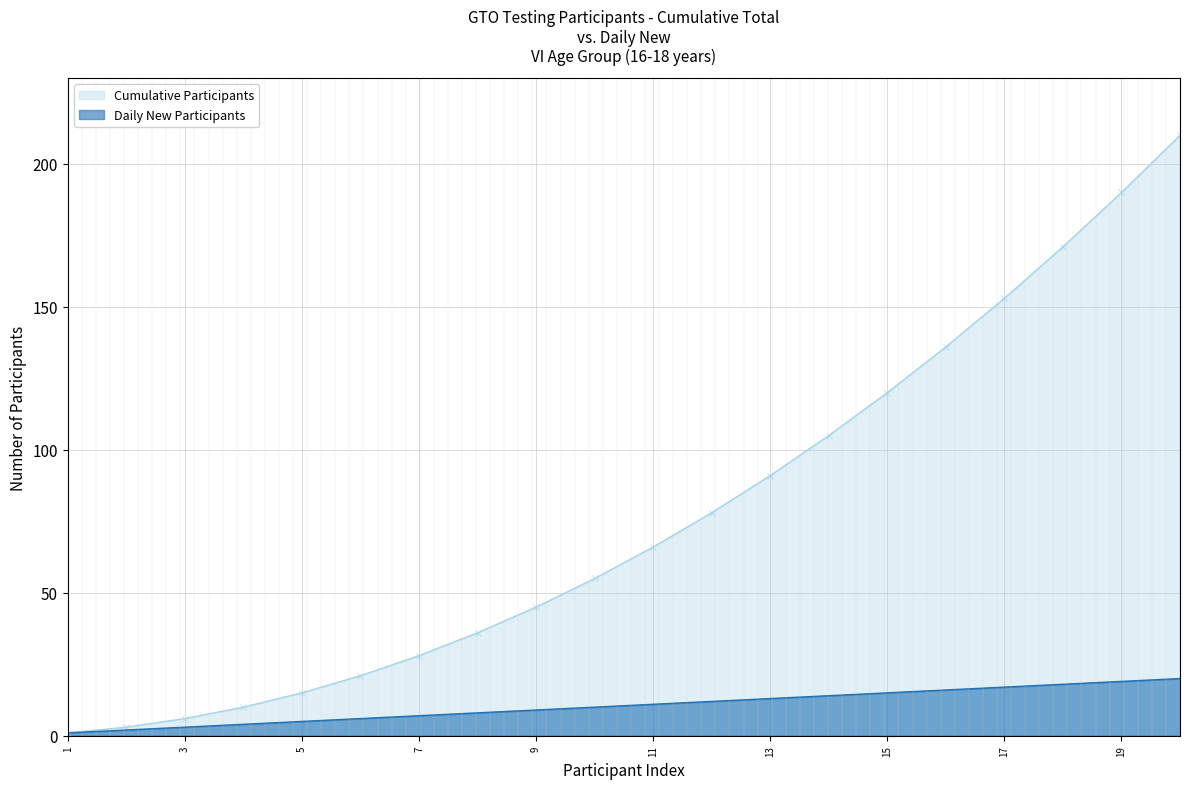

True or false: Cumulative Participants and Daily New Participants cross at least once.

False